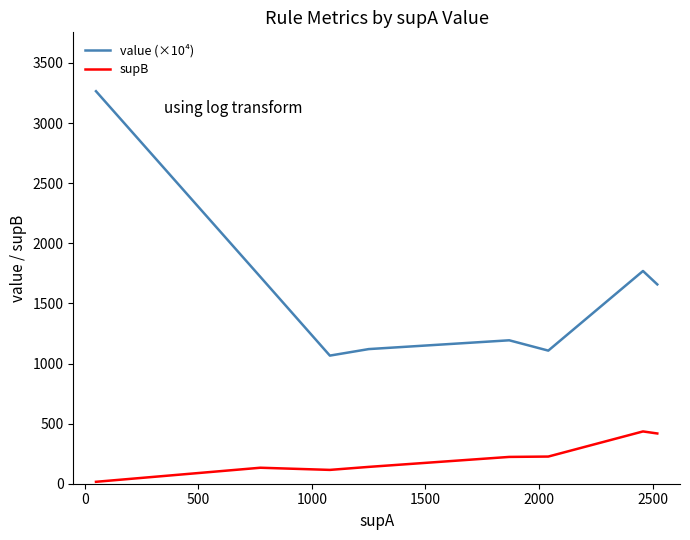

True or false: value (×10⁴) and supB cross at least once.

False